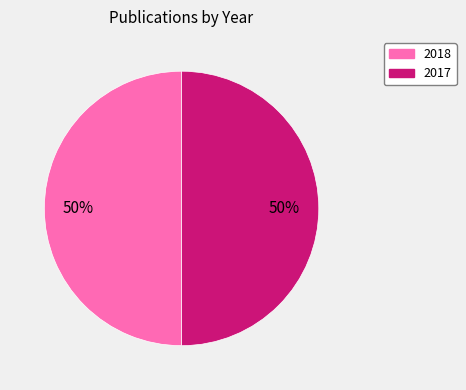

To the nearest percent, what percentage of the pie is 2017?

50%